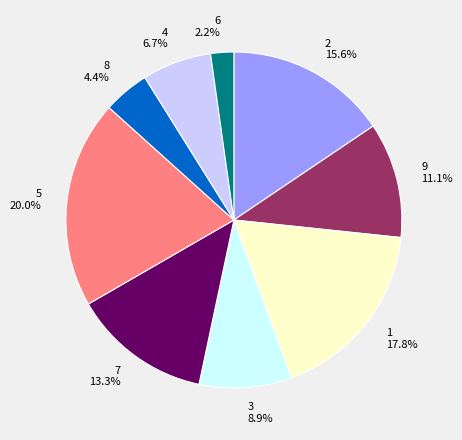

How much of the chart is everything except 4?

93.3%